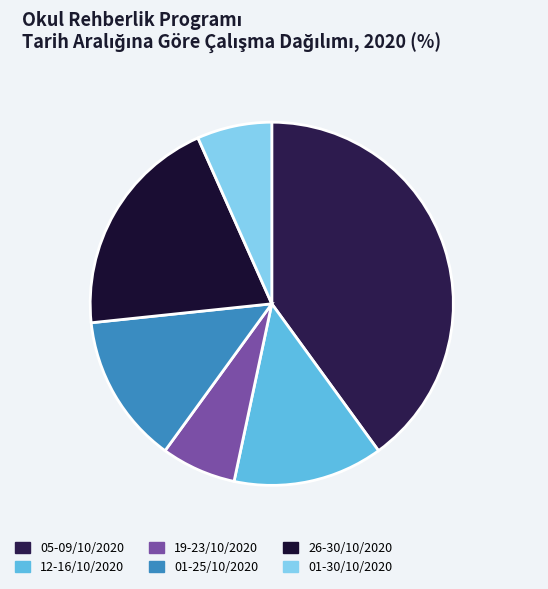

Count the number of slices in the pie.

6